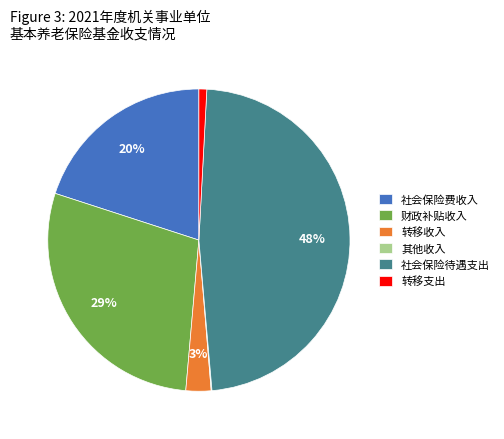

To the nearest percent, what is the average slice percentage?

17%